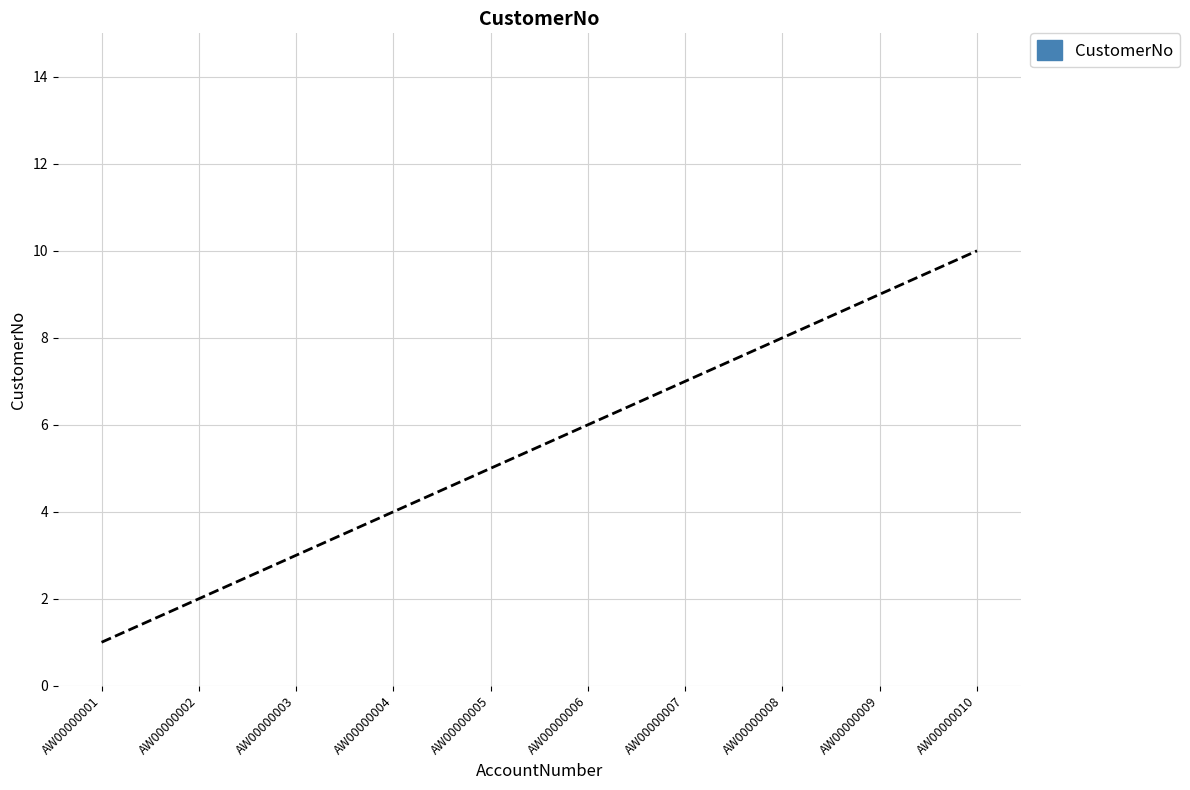

Which label corresponds to the largest value in the chart?

AW00000010